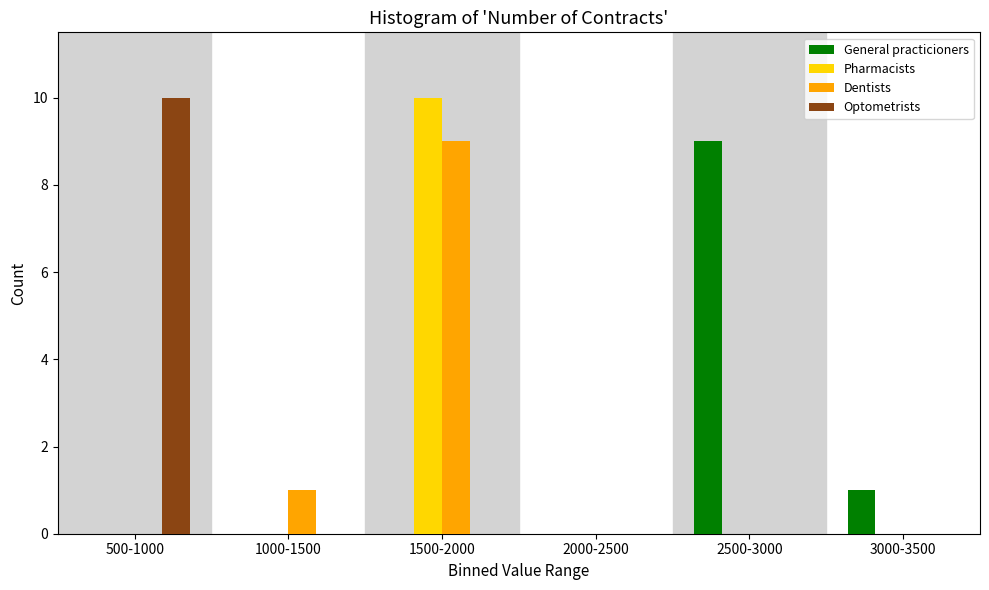

Reading left to right, list all the values displayed in this chart.

General practicioners: 500-1000=0	1000-1500=0	1500-2000=0	2000-2500=0	2500-3000=9	3000-3500=1
Pharmacists: 500-1000=0	1000-1500=0	1500-2000=10	2000-2500=0	2500-3000=0	3000-3500=0
Dentists: 500-1000=0	1000-1500=1	1500-2000=9	2000-2500=0	2500-3000=0	3000-3500=0
Optometrists: 500-1000=10	1000-1500=0	1500-2000=0	2000-2500=0	2500-3000=0	3000-3500=0